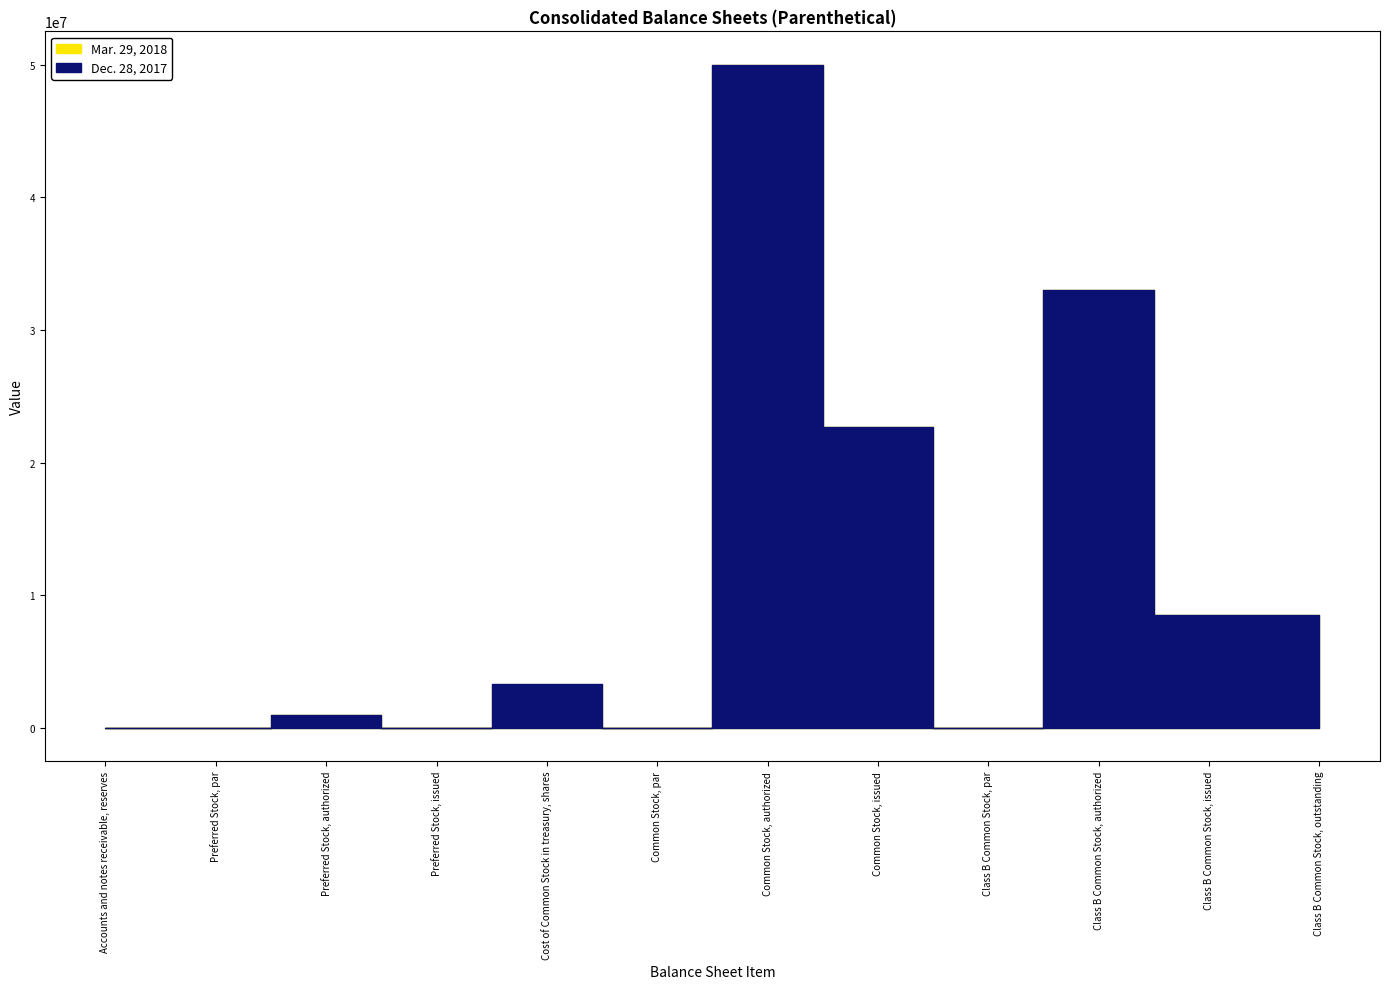

Where is the first local maximum for Dec. 28, 2017?

Preferred Stock, authorized